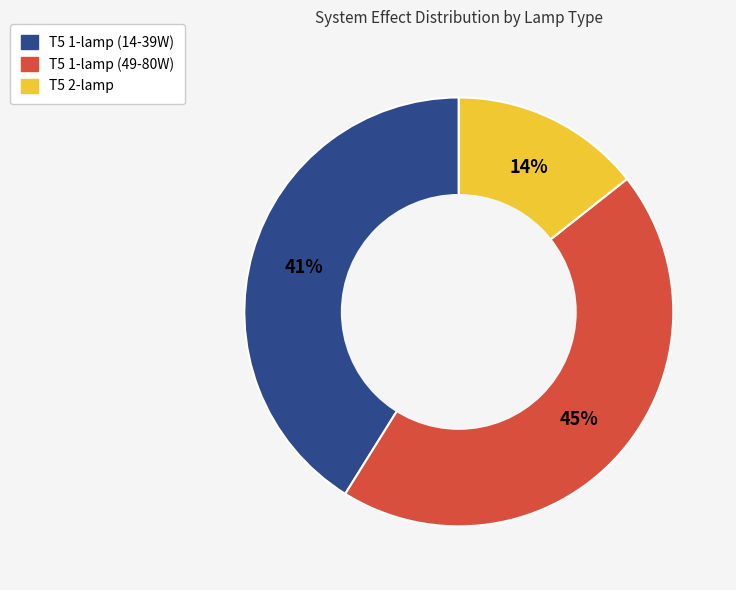

Rank the categories by value from lowest to highest.

T5 2-lamp, T5 1-lamp (14-39W), T5 1-lamp (49-80W)